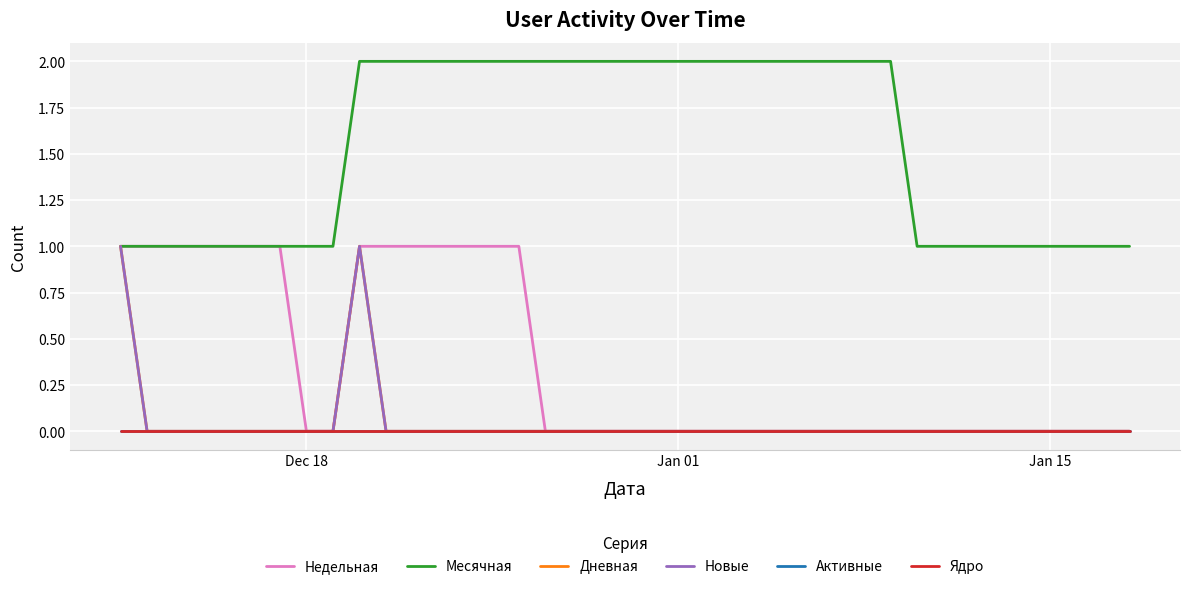

True or false: Активные and Новые intersect in this chart.

False